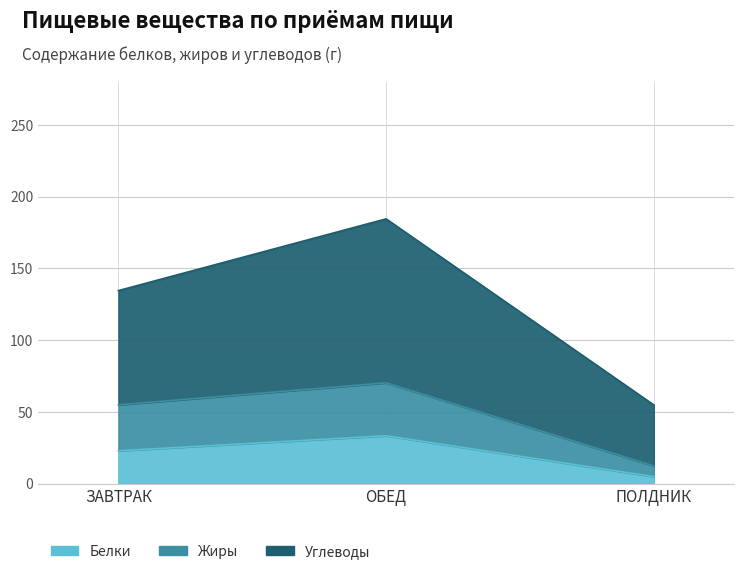

True or false: Белки has a value of 1.2 at ПОЛДНИК.

False